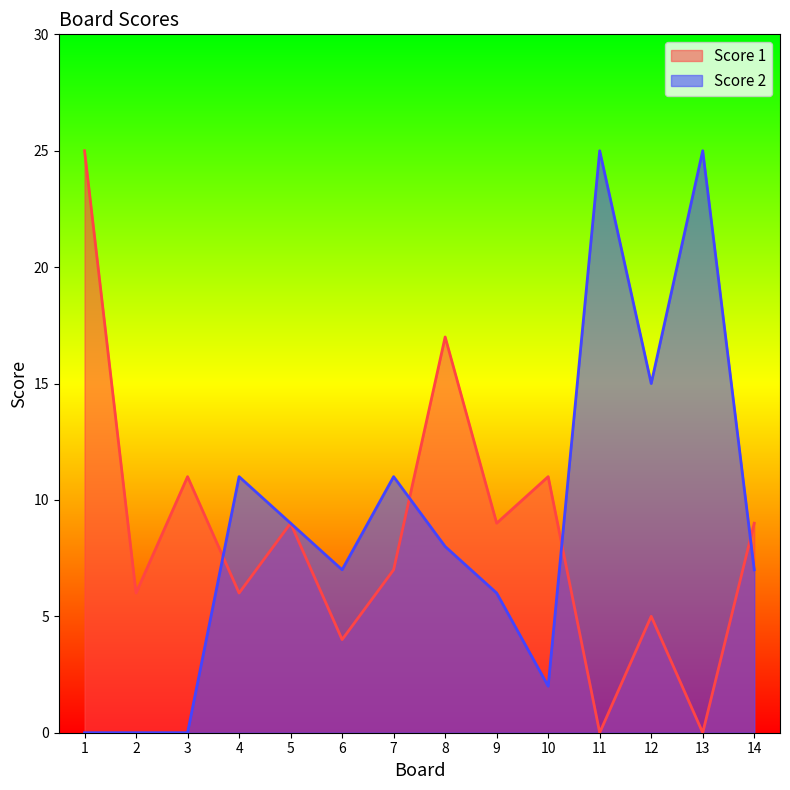

Where do Score 2 and Score 1 first cross each other?

3 and 4